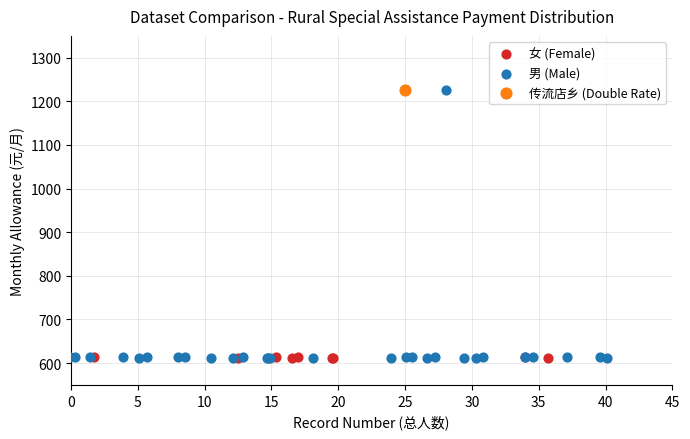

What are all the series names shown in the legend?

女 (Female), 男 (Male), 传流店乡 (Double Rate)